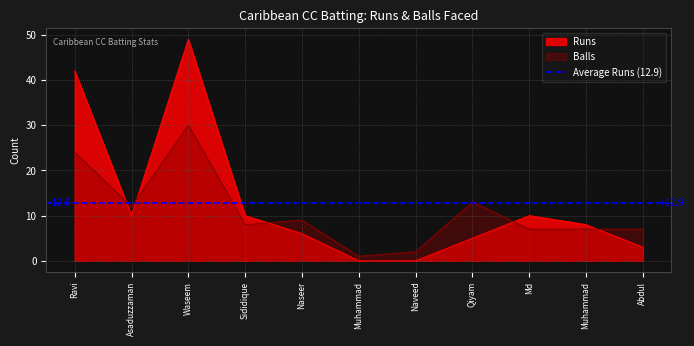

Which has a higher value, Muhammad or Md?

Md